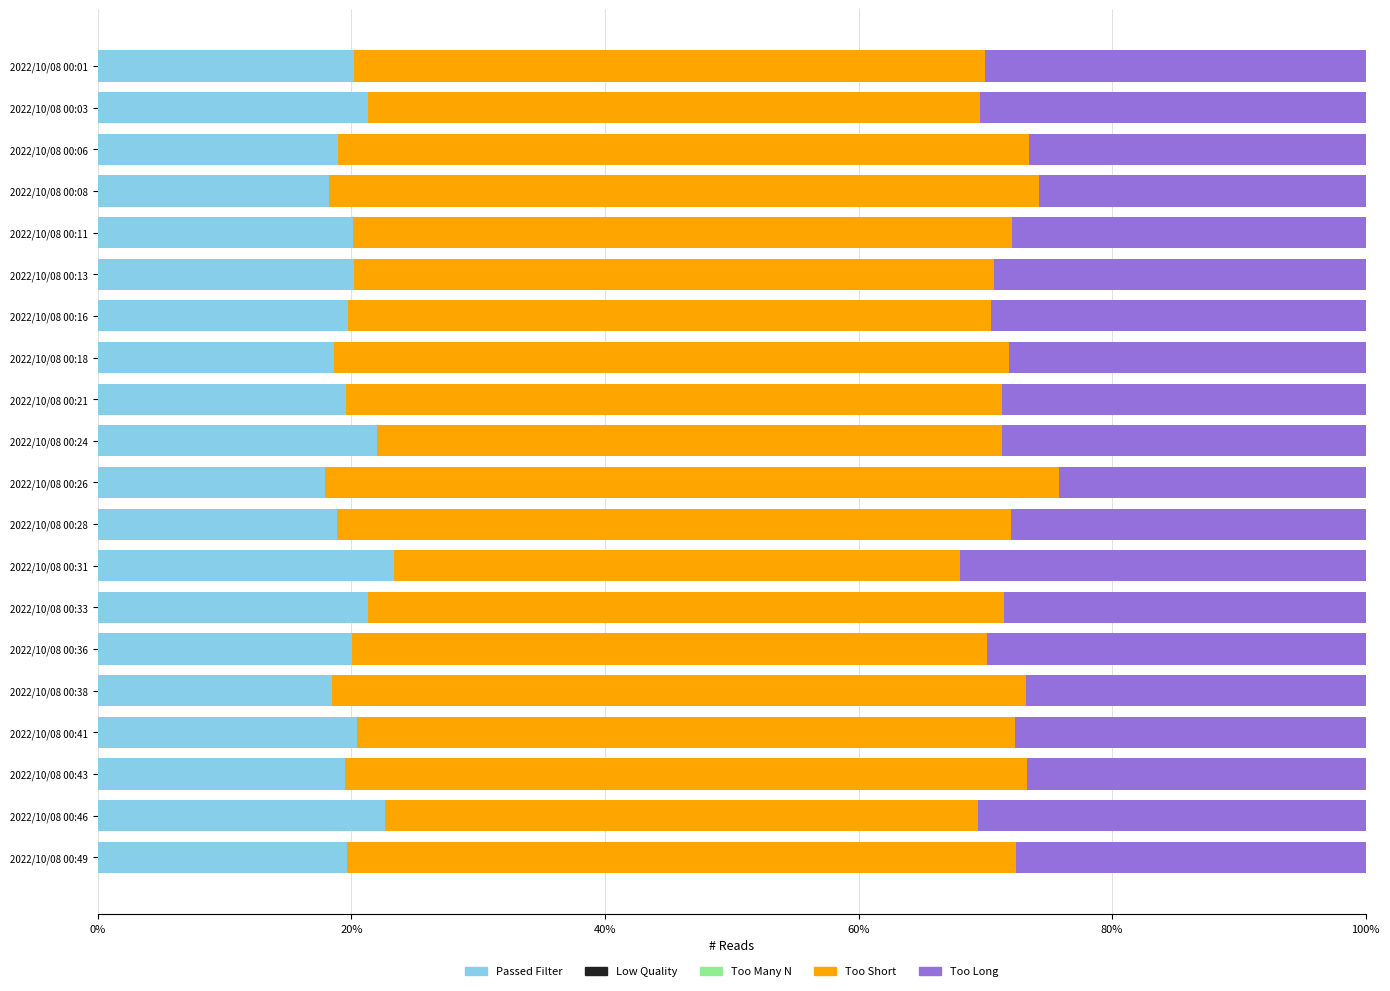

What is the difference between the Passed Filter values at 2022/10/08 00:41 and 2022/10/08 00:38?

2.0